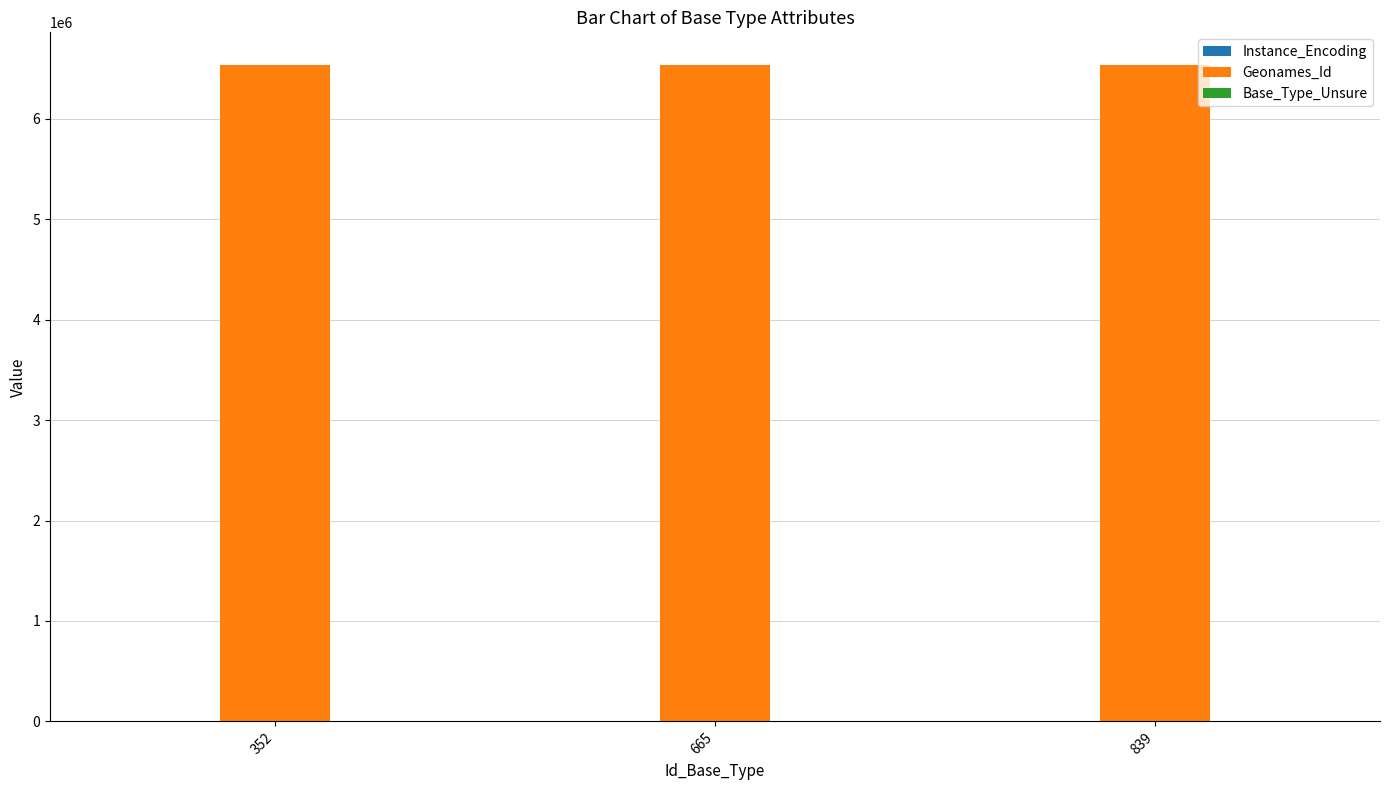

The value of Geonames_Id at 352 is 6536014. True or false?

True